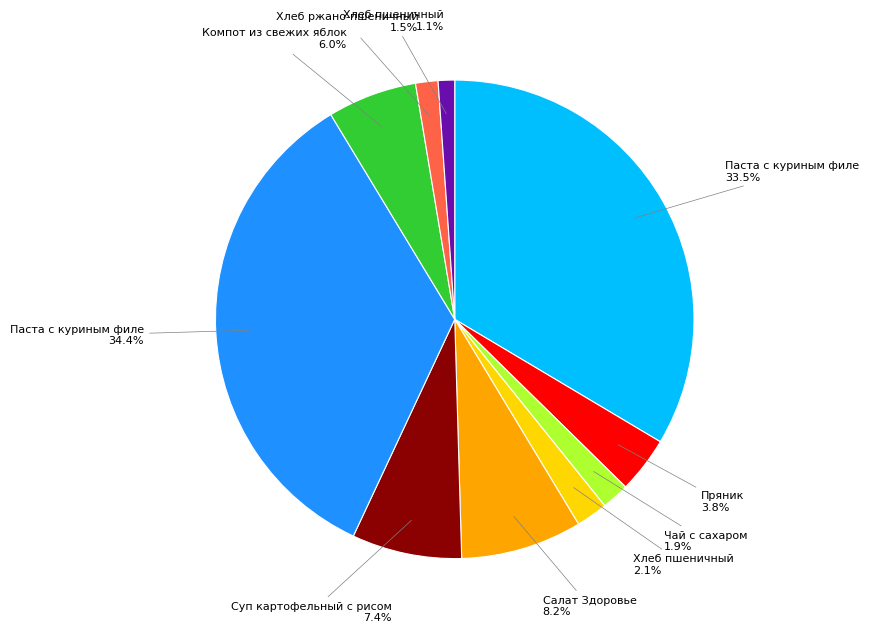

Is there a majority slice in this chart?

No